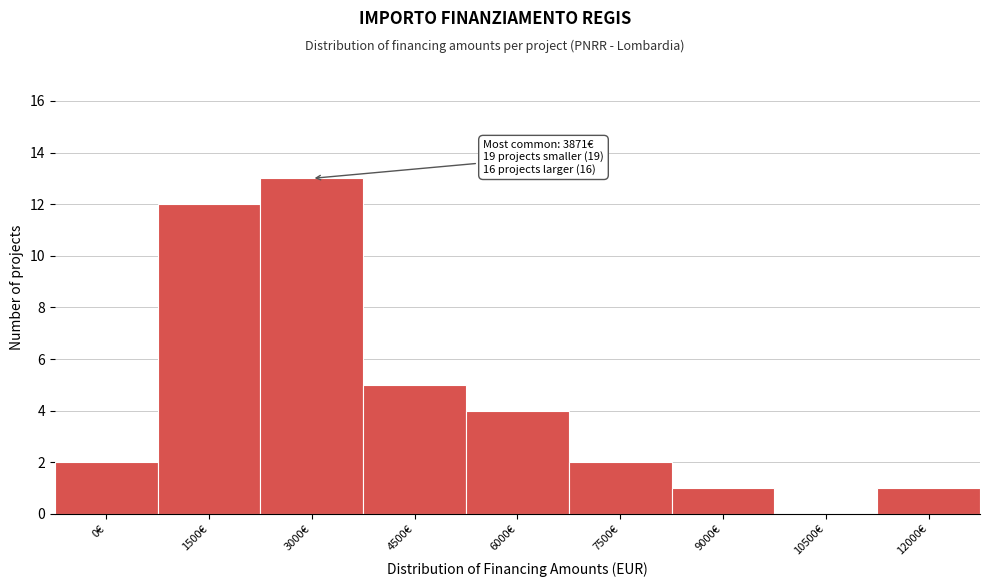

Reading left to right, list all the values displayed in this chart.

0€=2	1500€=12	3000€=13	4500€=5	6000€=4	7500€=2	9000€=1	10500€=0	12000€=1